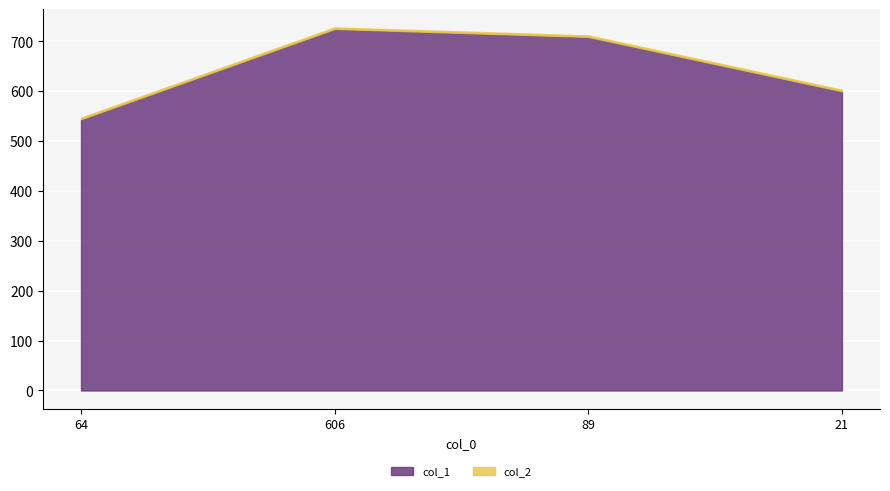

How many lines are shown in the chart?

2